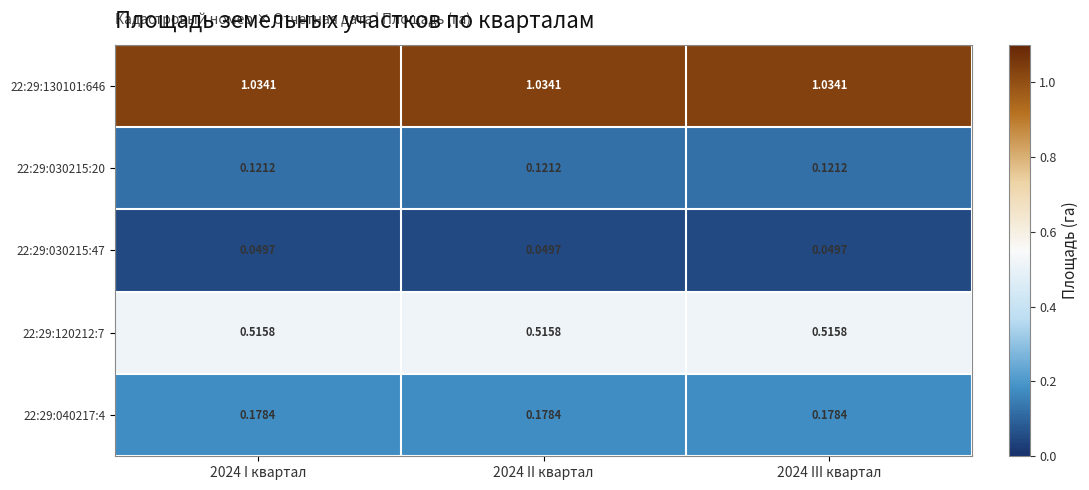

Is the value of 22:29:040217:4 at 2024 II квартал greater than the value of 22:29:120212:7 at 2024 III квартал?

No